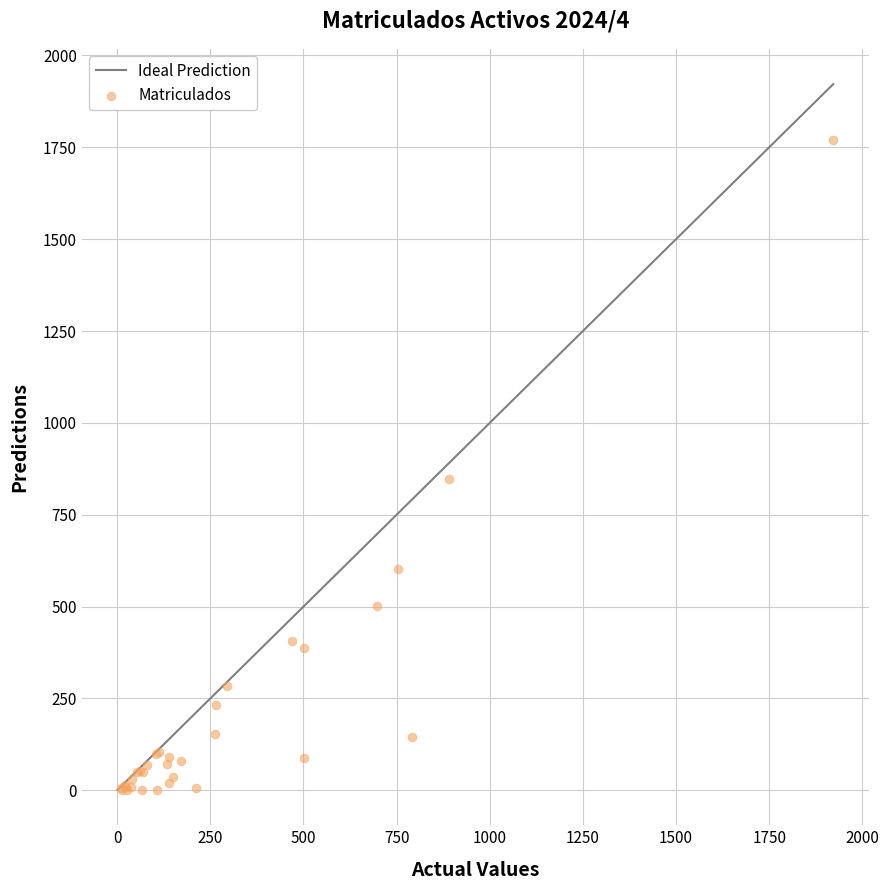

What Y value in the scatter plot is closest to 886?

848